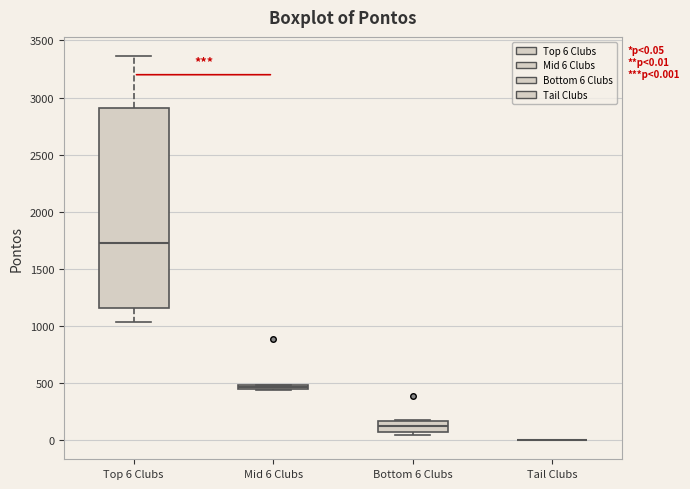

Which box is the tallest, from its lower edge to its upper edge?

Top 6 Clubs